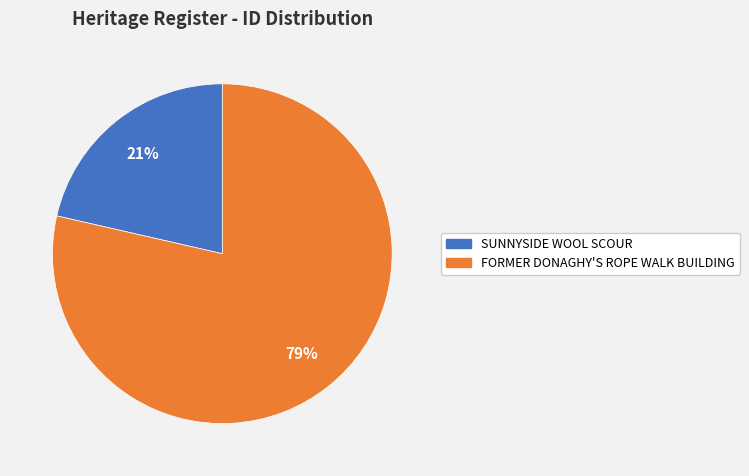

To the nearest percent, what is the combined percentage of SUNNYSIDE WOOL SCOUR and FORMER DONAGHY'S ROPE WALK BUILDING?

100%